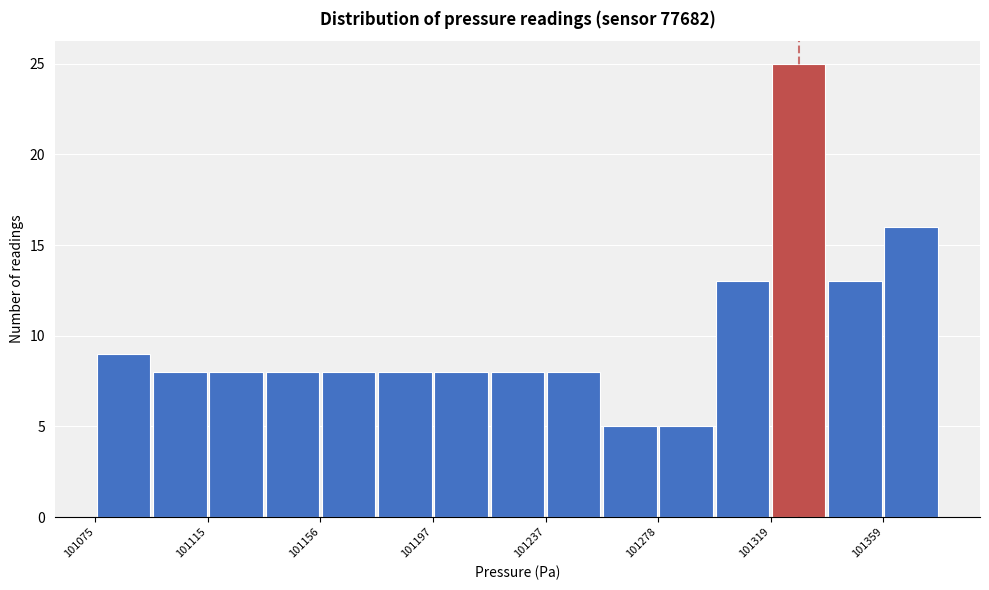

Reading left to right, transcribe this chart: for each bar, give the range it covers on the x-axis and its height. Neither the bar edges nor the heights are printed on the chart, so give them approximately, as read against the axes.

101075 to 101095: 9
101095 to 101115: 8
101115 to 101135: 8
101135 to 101155: 8
101155 to 101175: 8
101175 to 101195: 8
101195 to 101215: 8
101215 to 101240: 8
101240 to 101260: 8
101260 to 101280: 5
101280 to 101300: 5
101300 to 101320: 13
101320 to 101340: 25
101340 to 101360: 13
101360 to 101380: 16